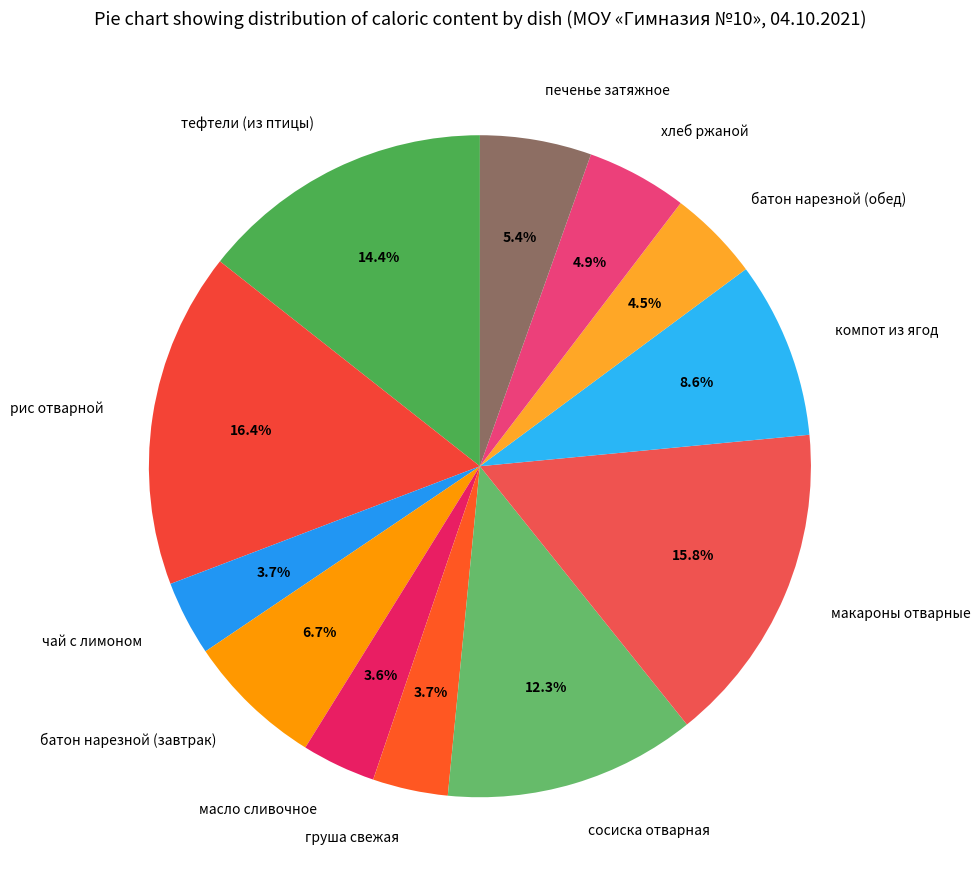

How many segments does this pie chart have?

12